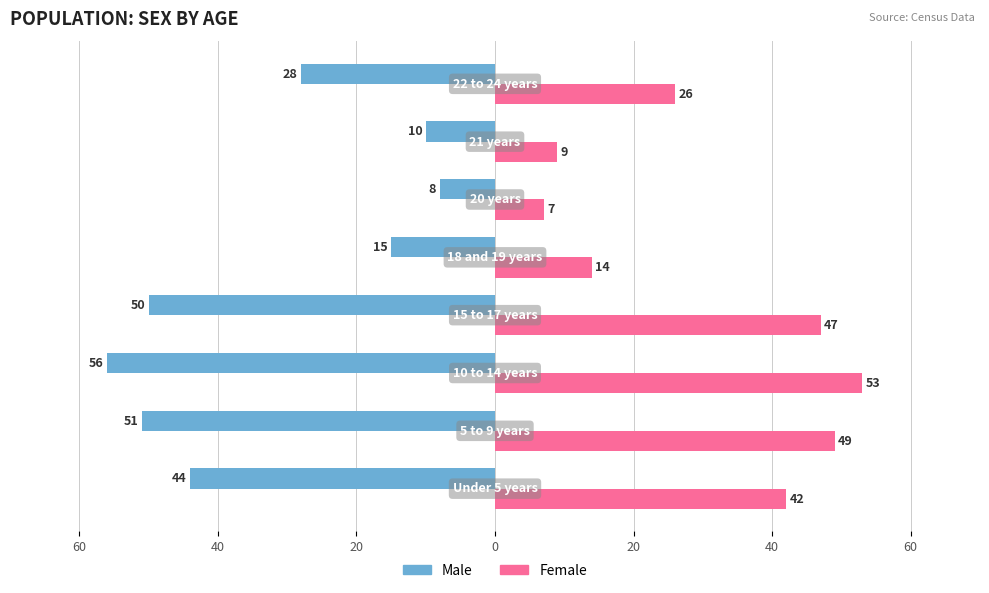

What is the sum of all Male values?

-262